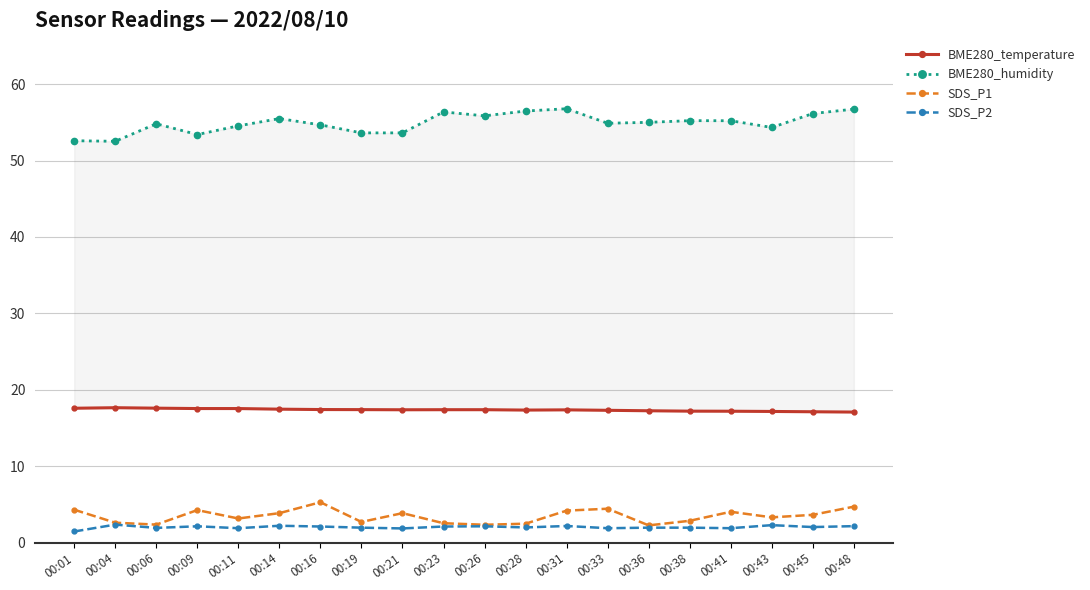

Between 00:43 and 00:45, which is larger?

00:43